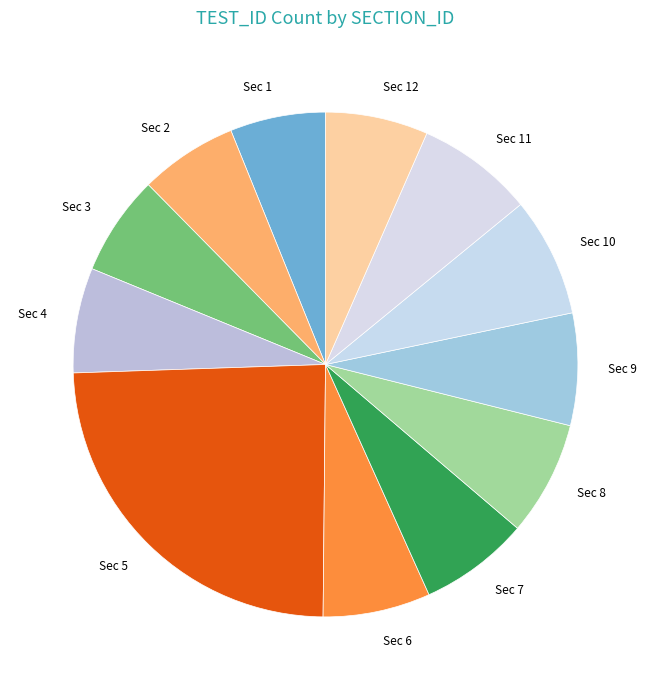

Does any single category account for the majority?

No